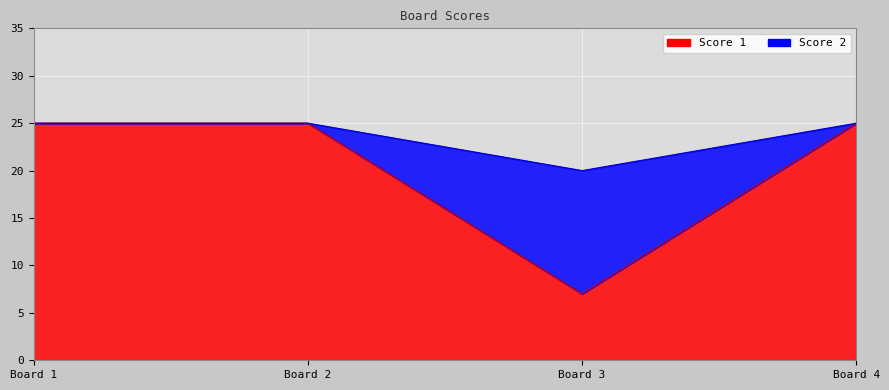

At which label is Score 1 closest to 16?

Board 1